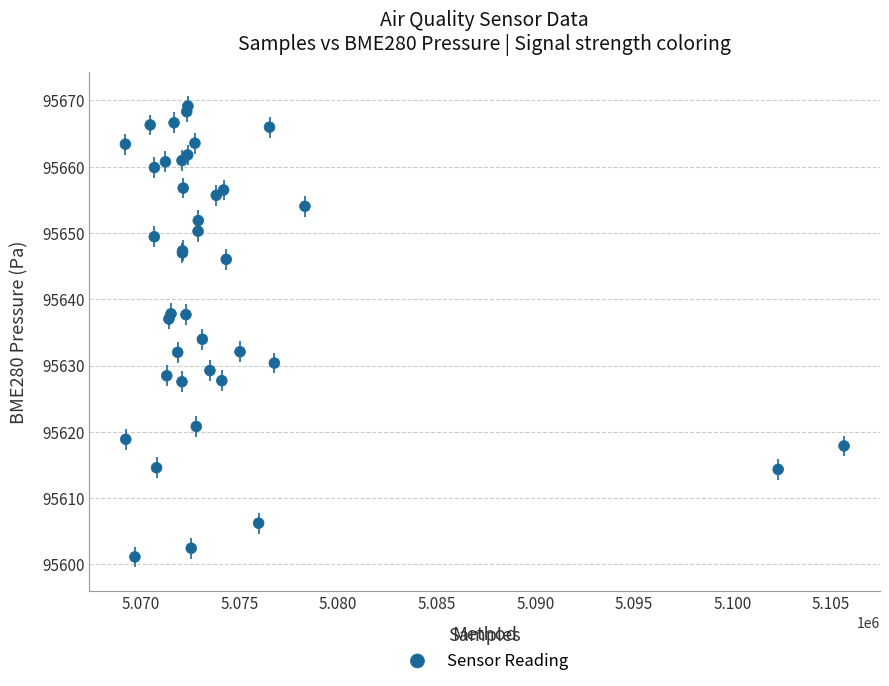

What Y value in the scatter plot is closest to 95635?

95634.0